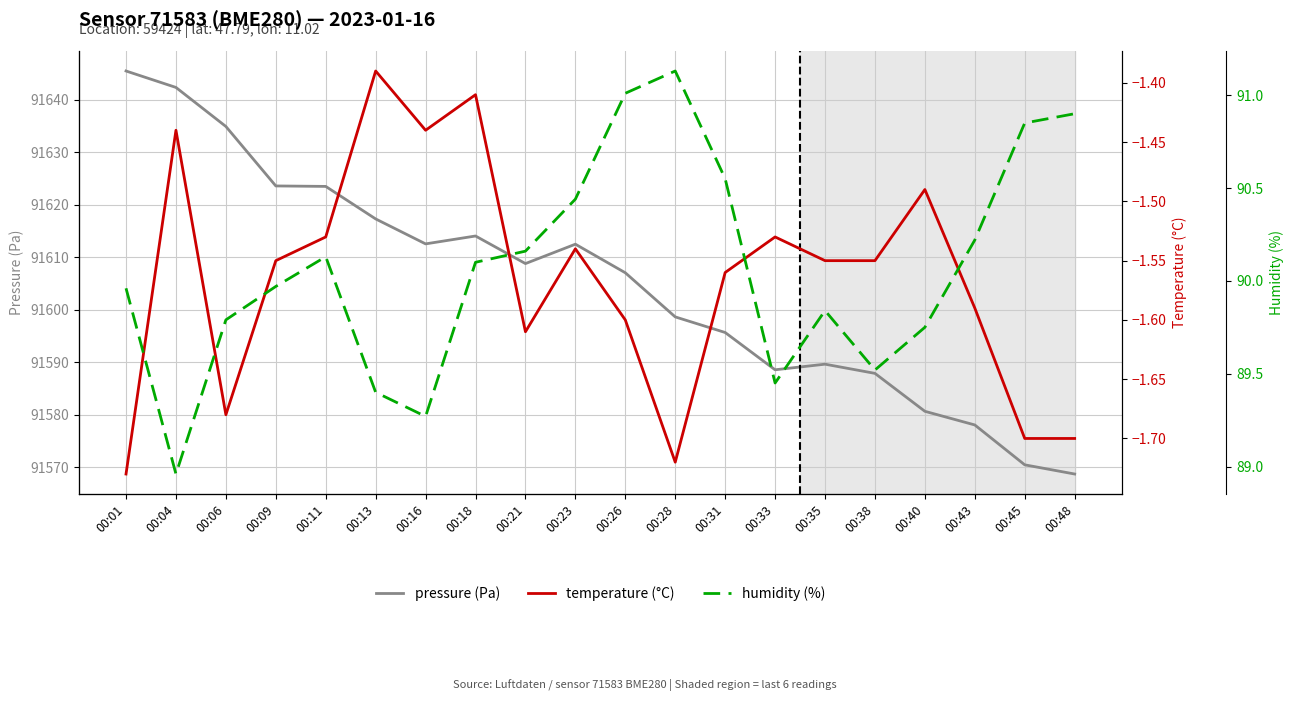

Which category has the highest value in the pressure (Pa) series?

00:01